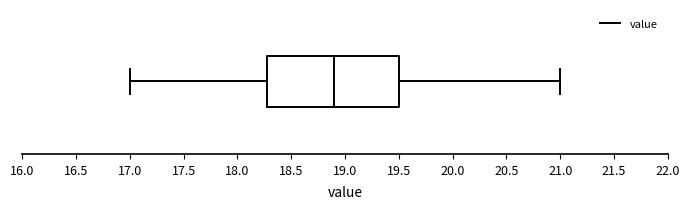

Transcribe this box plot: give where the median line is, the range the box spans, and where the two whiskers end, as read against the x-axis. The values are not printed on the chart, so give them approximately, as read against the axis.

median 18.9, box 18.3 to 19.5, whiskers 17.0 to 21.0